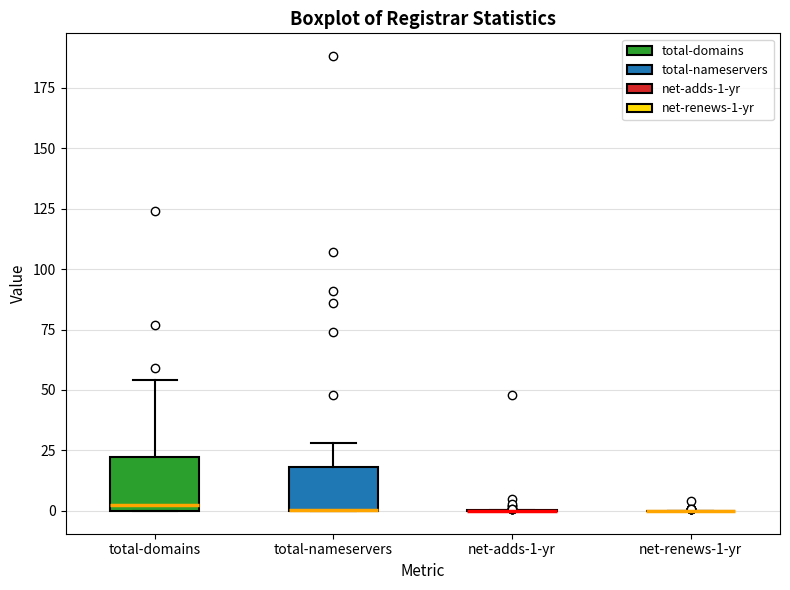

Reading left to right, read every box against the y-axis: the position of its median line, the range the box covers, and the ends of its whiskers. The values are not printed on the chart, so give them approximately, as read against the axis.

total-domains: median 5, box 0 to 20, whiskers 0 to 55
total-nameservers: median 0 (drawn on the box's lower edge), box 0 to 20, whiskers 0 to 30
net-adds-1-yr: box collapsed to a line at 0, whiskers 0 to 0
net-renews-1-yr: box collapsed to a line at 0, whiskers 0 to 0